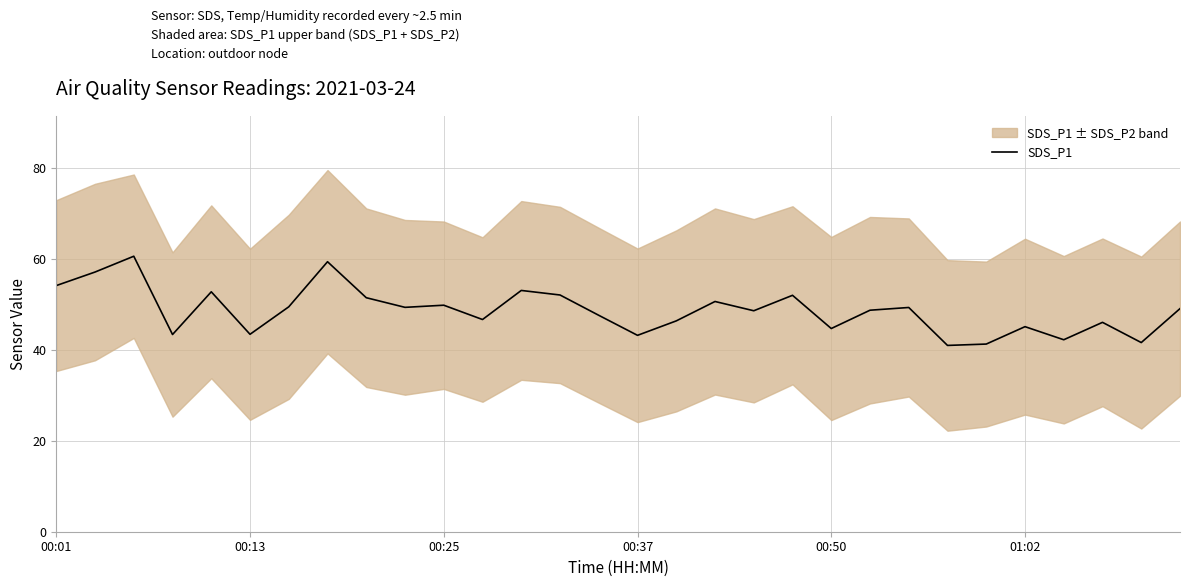

What is the difference between the values at 23 and 11?

5.7